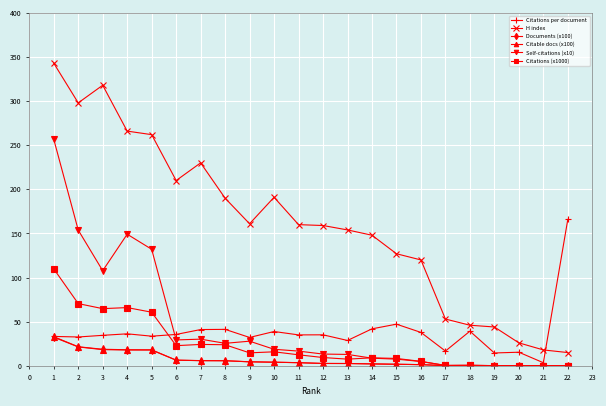

At which label is Citations (x1000) closest to 54?

5